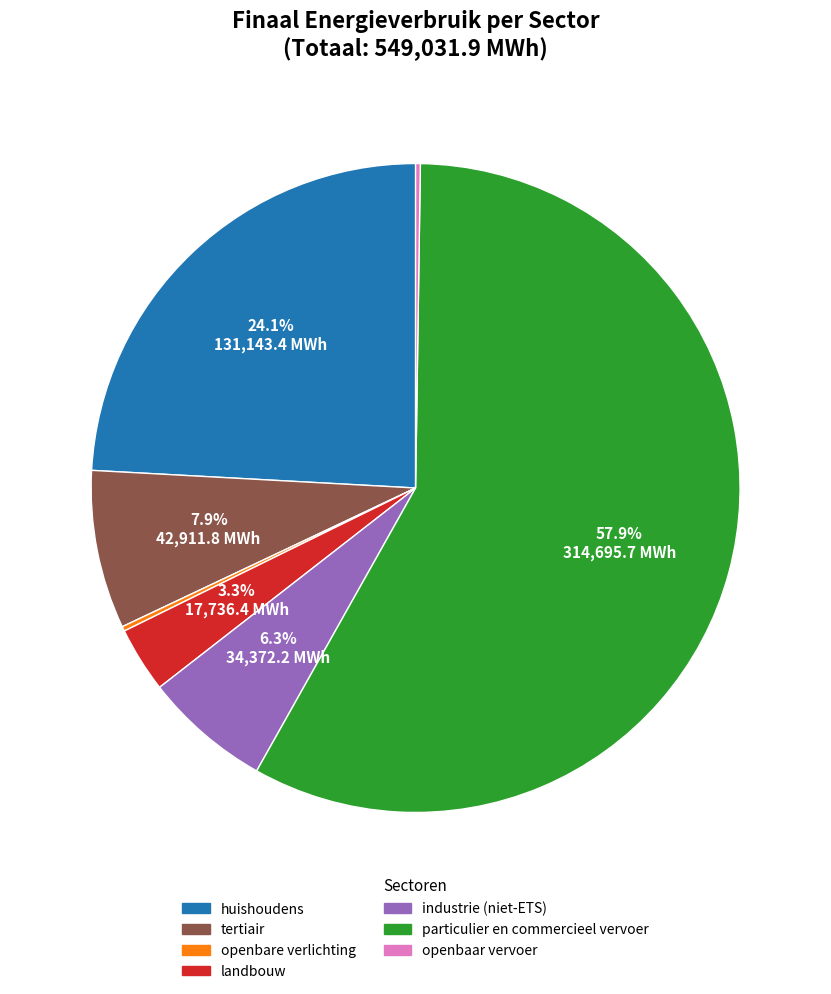

Is it true that landbouw is 3% of the pie?

True